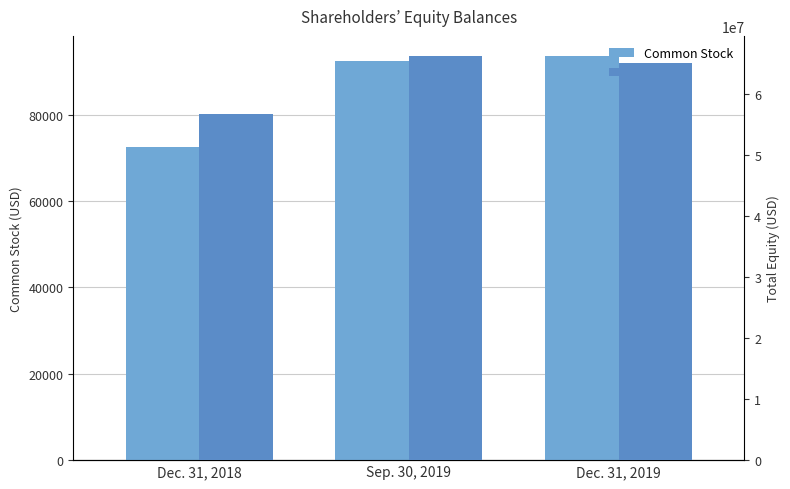

Is the value of Common Stock at Dec. 31, 2019 greater than the value of Total at Dec. 31, 2018?

No